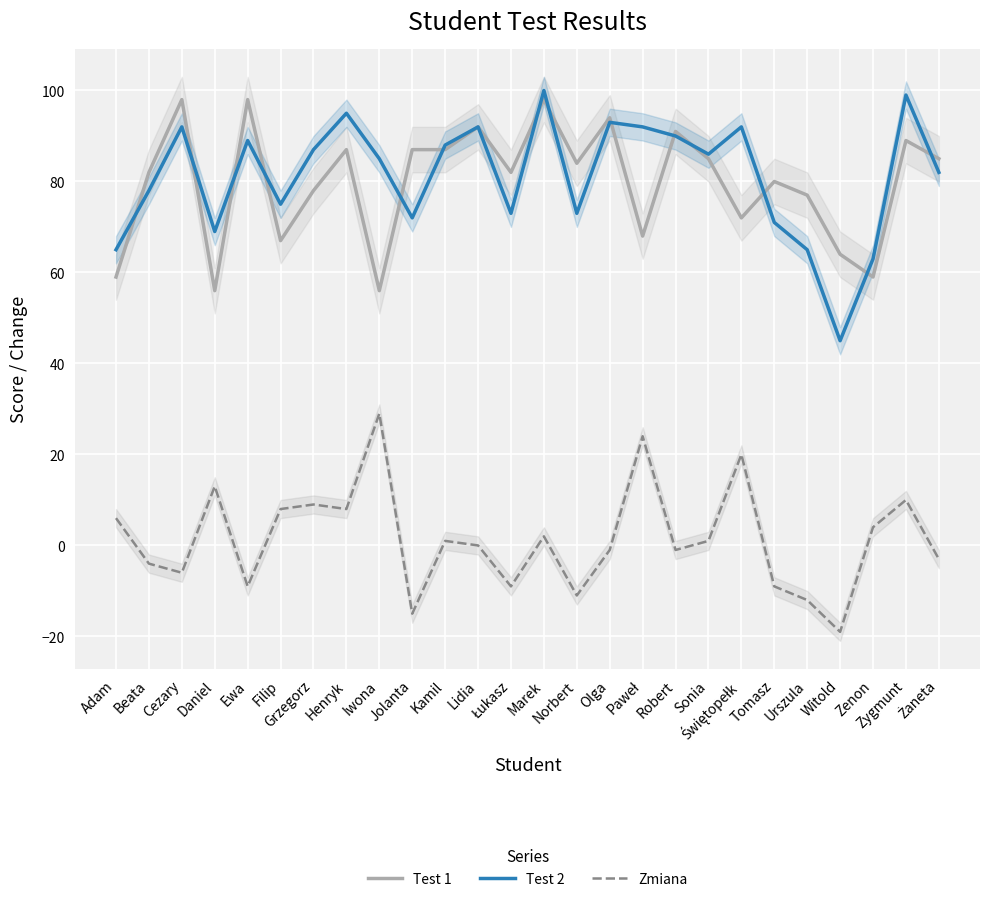

Where is Test 1 nearest to the value 77?

Urszula